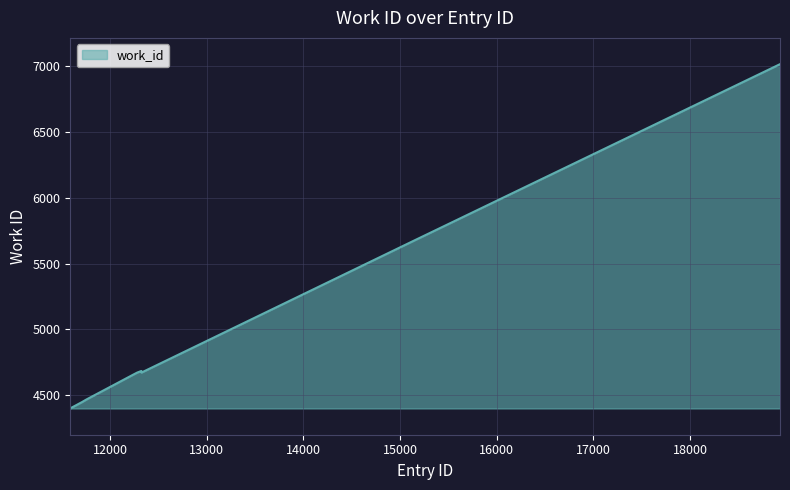

What is the maximum value shown in the chart?

7017